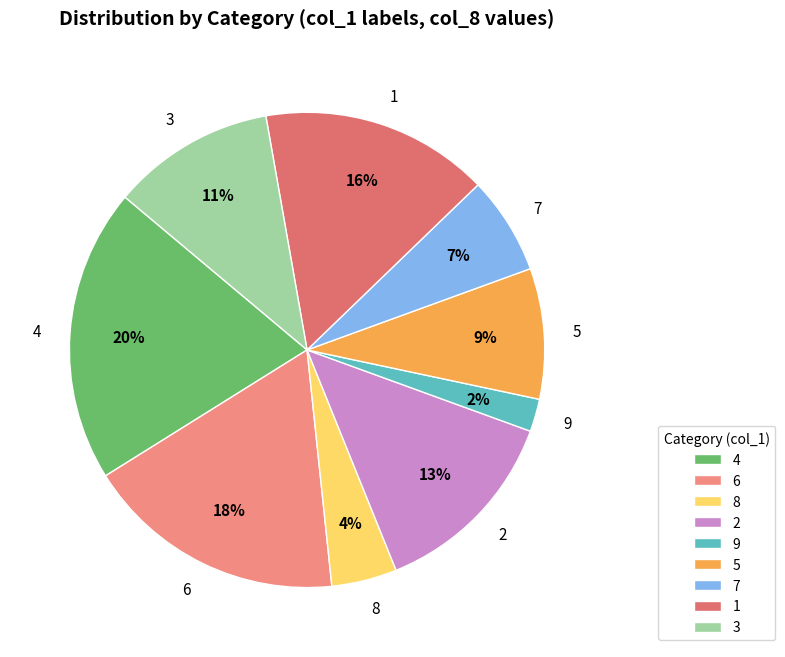

Is the sum of 3 and 4 greater than half?

No